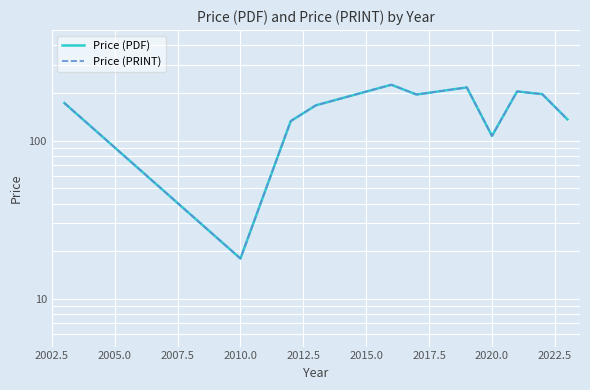

The value of Price (PDF) at 2010.0 is 28.4. True or false?

False